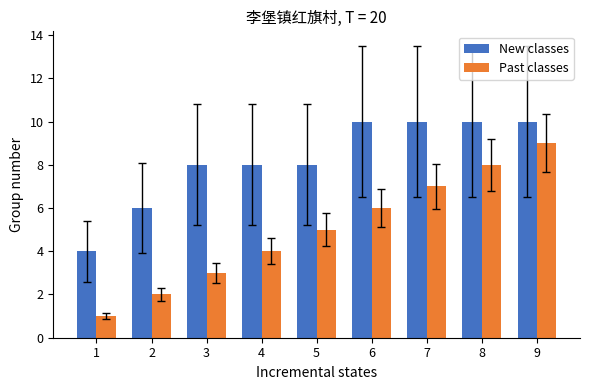

What are all the series names shown in the legend?

New classes, Past classes